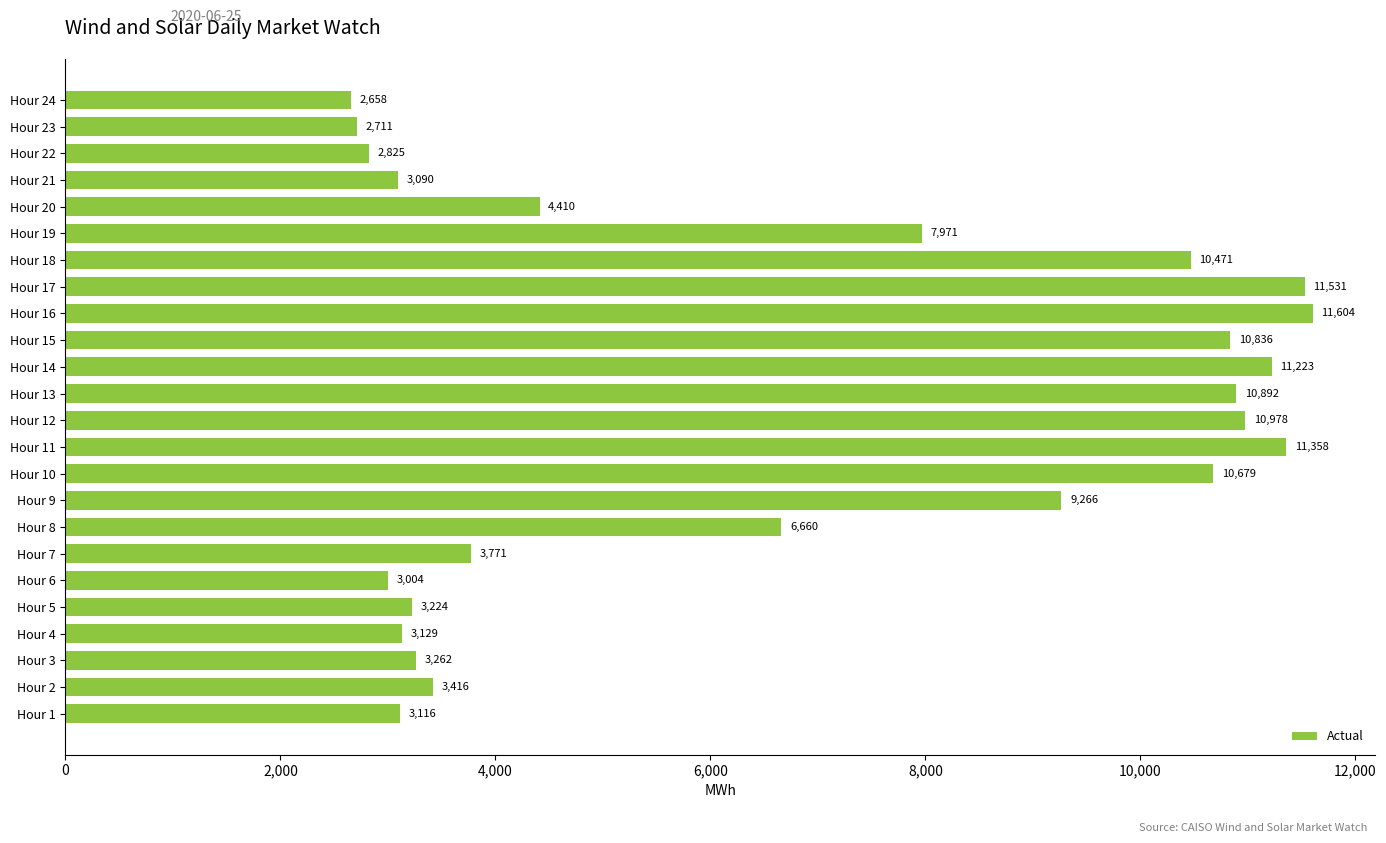

Is it true that the value at Hour 1 is 3115.9?

True